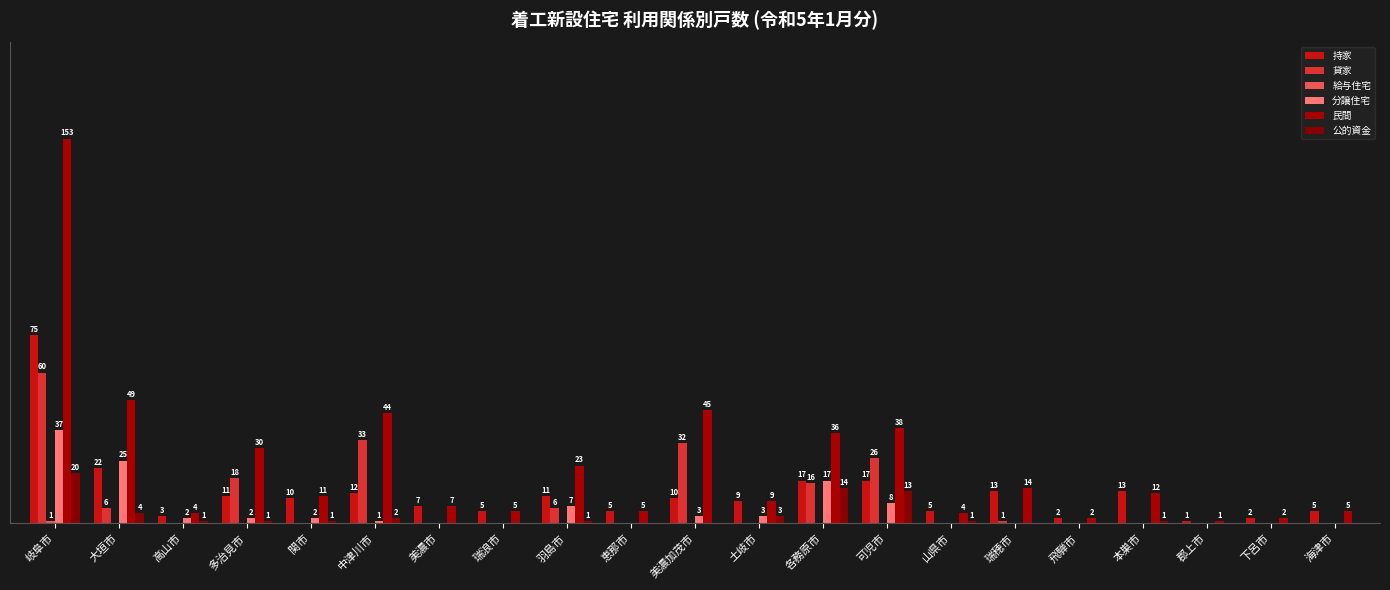

Are the bars horizontal?

No